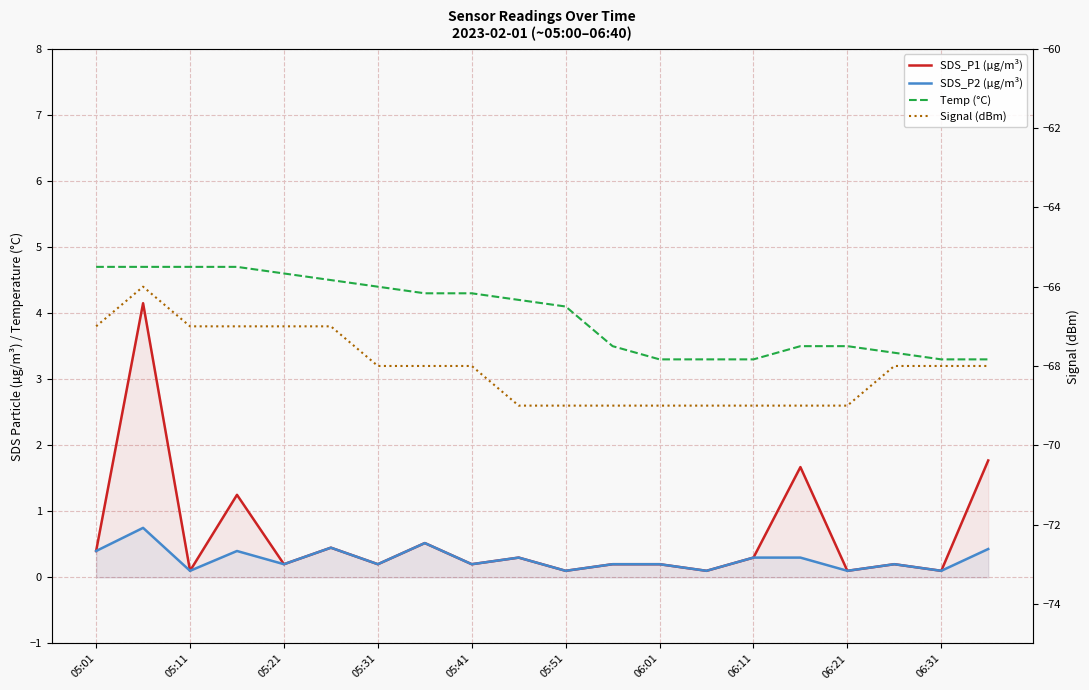

What is the sum of all SDS_P2 (µg/m³) values?

5.5